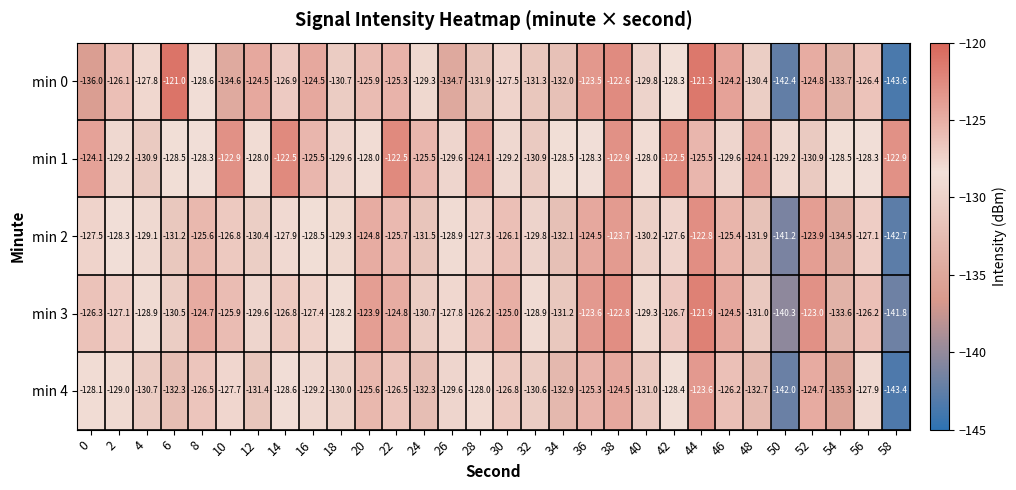

What is the difference between the maximum and minimum values in the min 0 series?

22.6